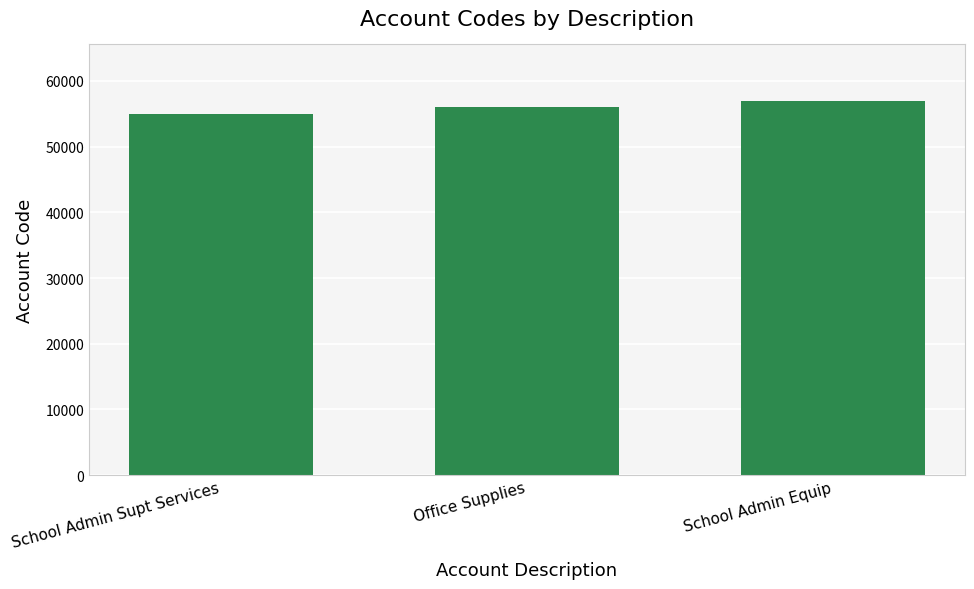

How many data points are less than 56000?

1